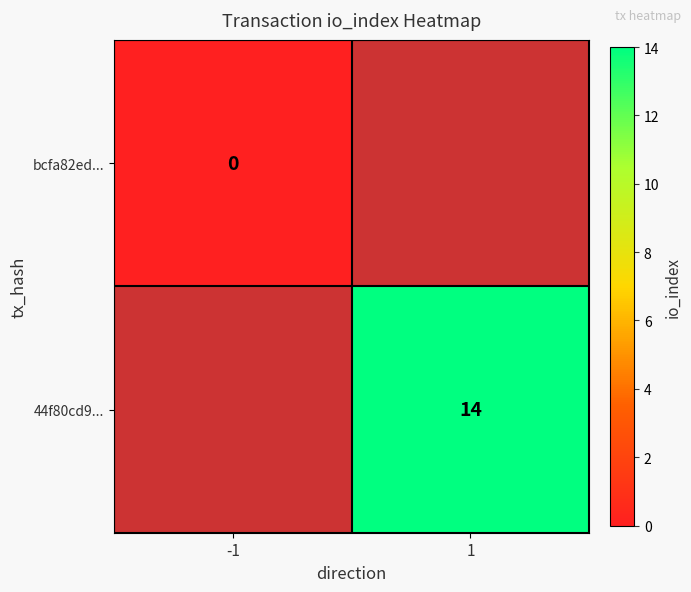

True or false: 44f80cd9... has a value of 14 at 1.

True